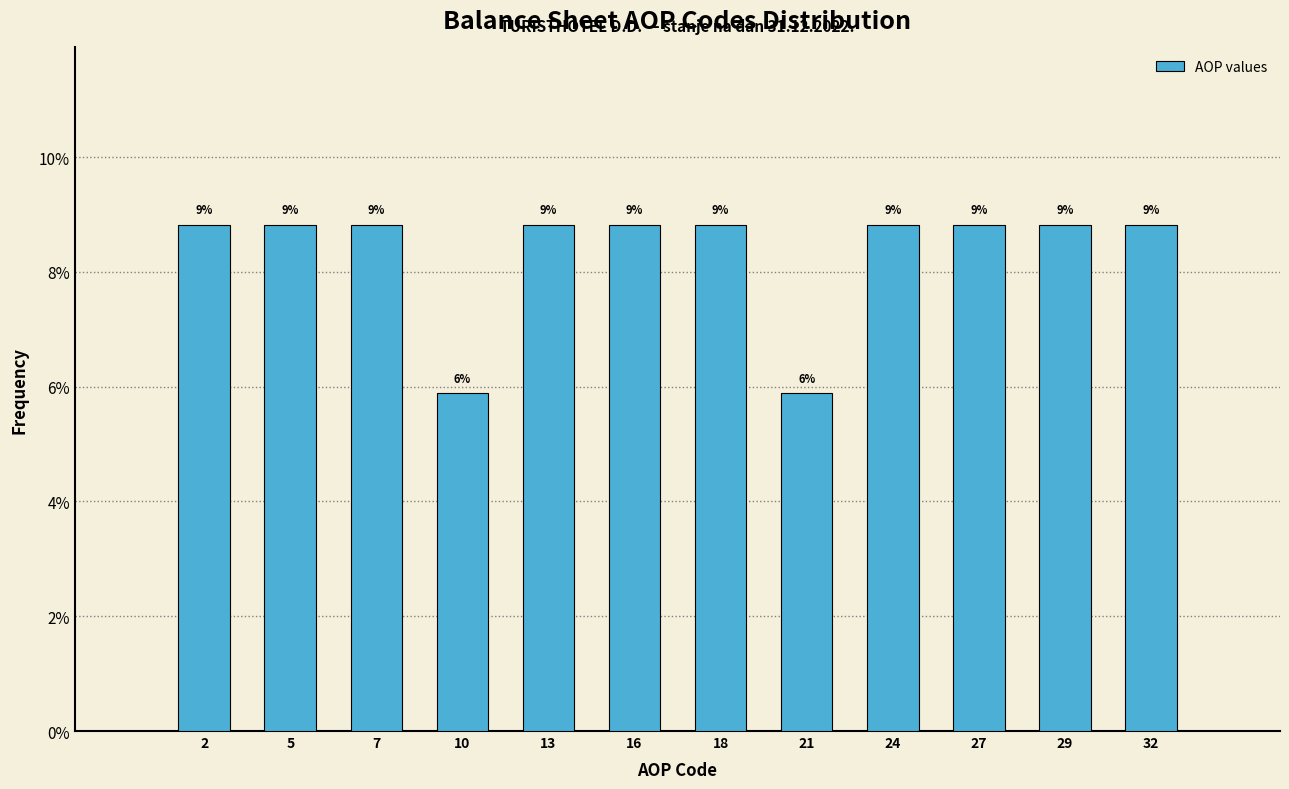

Does the chart contain any negative values?

No